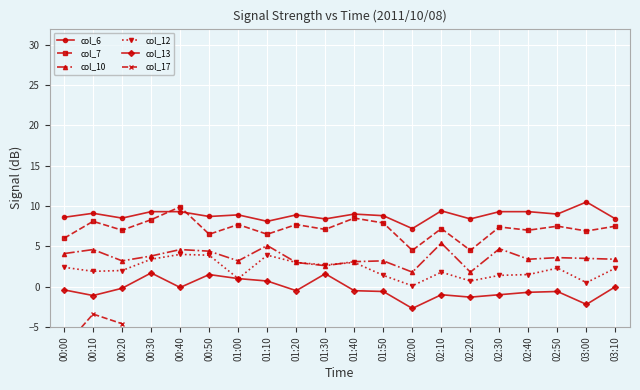

Which series has the largest range (max minus min)?

col_17